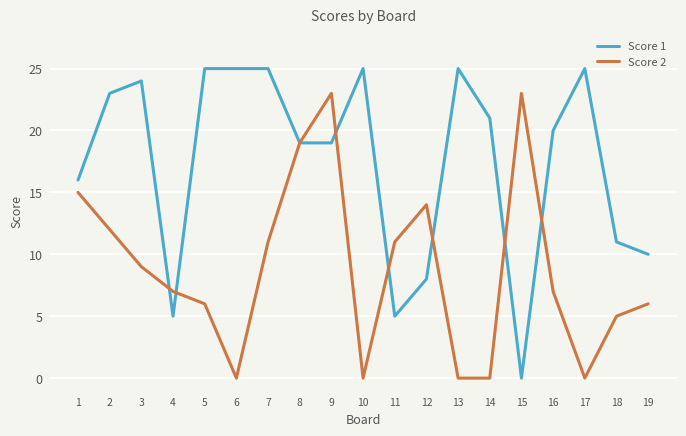

Reading left to right, extract all data points from this chart.

Score 1: 16	23	24	5	25	25	25	19	19	25	5	8	25	21	0	20	25	11	10
Score 2: 15	12	9	7	6	0	11	19	23	0	11	14	0	0	23	7	0	5	6